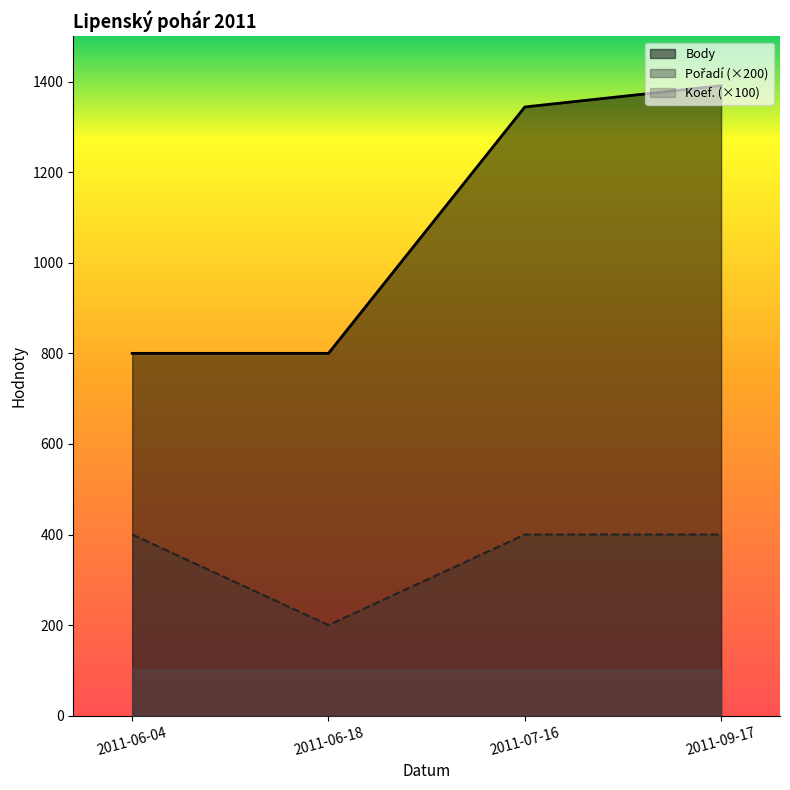

What is the difference between the second highest and second lowest values in the Body series?

544